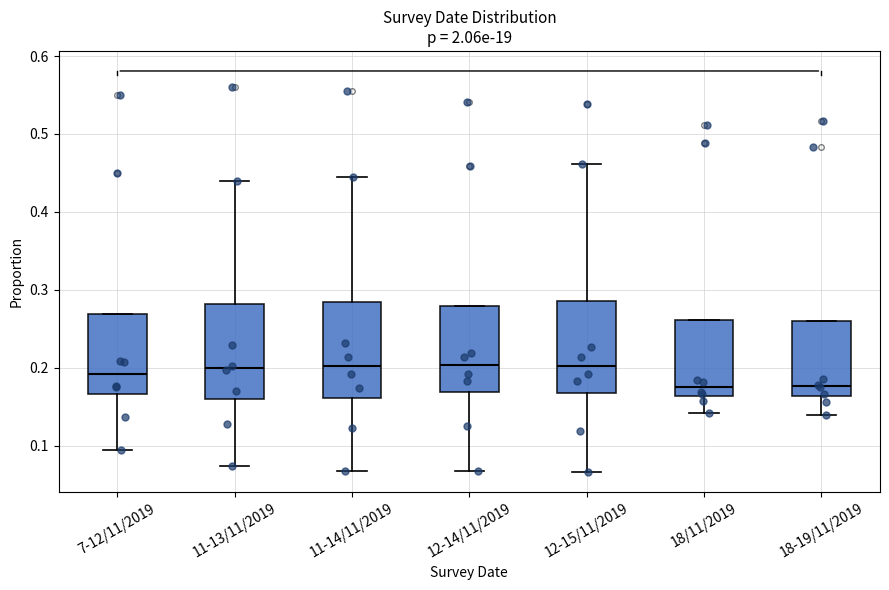

Reading left to right, transcribe this box plot: for each box, give where its median line is, the range the box spans, and where its two whiskers end, as read against the y-axis. The values are not printed on the chart, so give them approximately, as read against the axis.

7-12/11/2019: median 0.19, box 0.17 to 0.27, whiskers 0.09 to 0.27
11-13/11/2019: median 0.20, box 0.16 to 0.28, whiskers 0.07 to 0.44
11-14/11/2019: median 0.20, box 0.16 to 0.28, whiskers 0.07 to 0.45
12-14/11/2019: median 0.20, box 0.17 to 0.28, whiskers 0.07 to 0.28
12-15/11/2019: median 0.20, box 0.17 to 0.29, whiskers 0.07 to 0.46
18/11/2019: median 0.17, box 0.16 to 0.26, whiskers 0.14 to 0.26
18-19/11/2019: median 0.18, box 0.16 to 0.26, whiskers 0.14 to 0.26